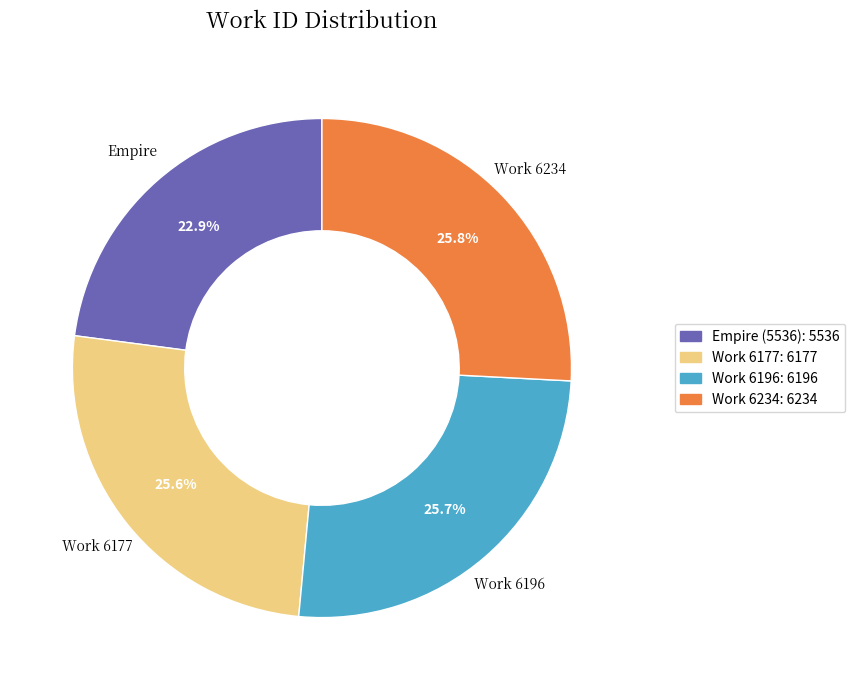

To the nearest percent, what is the combined percentage of Work 6234 and Work 6177?

51%